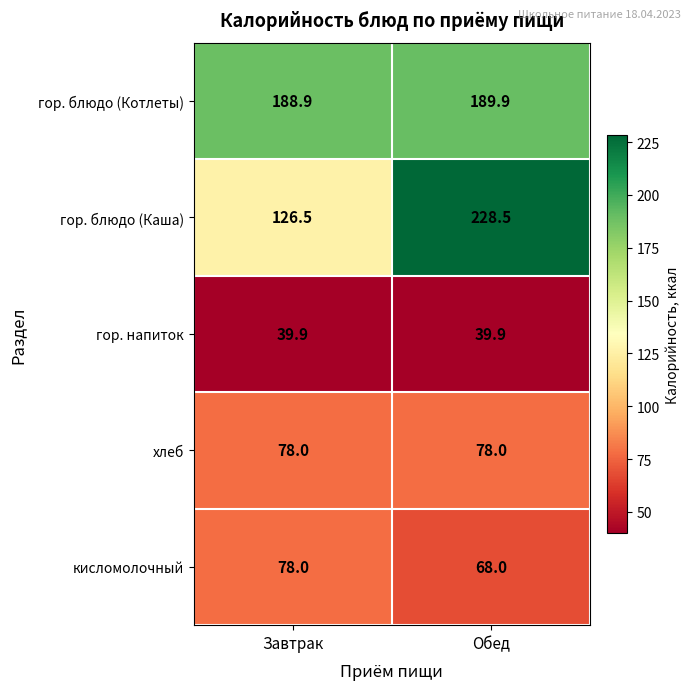

What is the total value across all series at Обед?

604.3